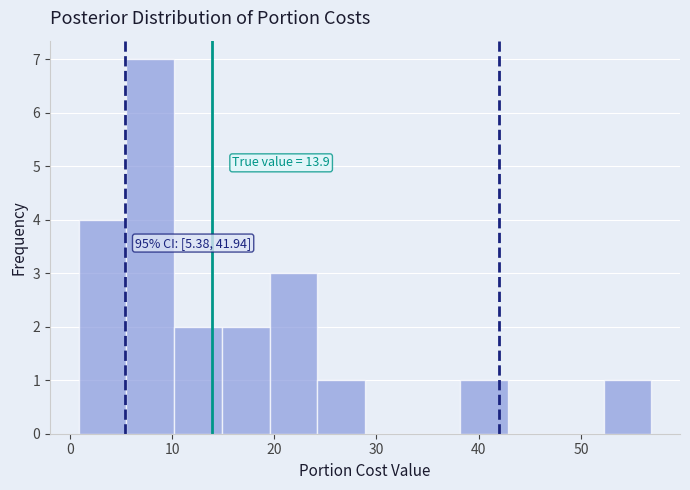

Which range on the x-axis has the tallest bar?

6 to 10